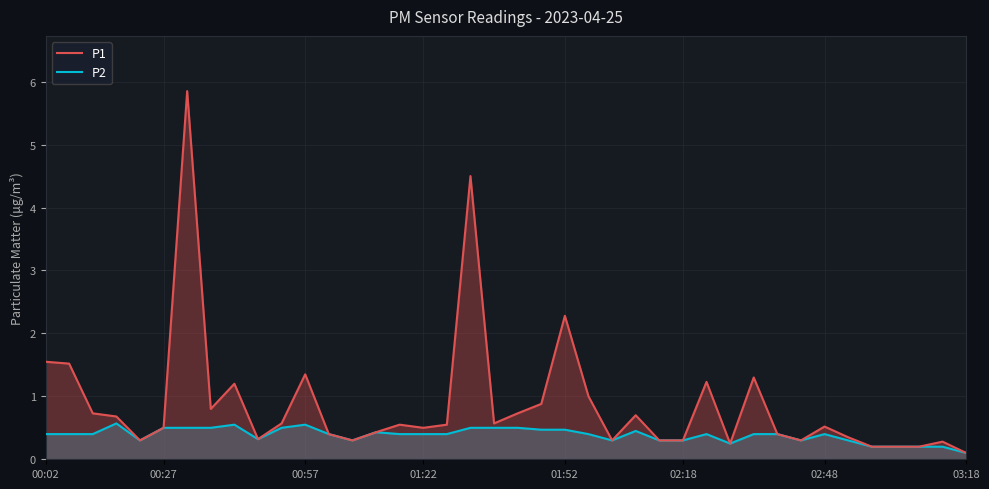

Reading left to right, what are all the values shown in this chart?

P1: 1.6	1.5	0.7	0.7	0.3	0.5	5.8	0.8	1.2	0.3	0.6	1.4	0.4	0.3	0.4	0.6	0.5	0.6	4.5	0.6	0.7	0.9	2.3	1.0	0.3	0.7	0.3	0.3	1.2	0.2	1.3	0.4	0.3	0.5	0.3	0.2	0.2	0.2	0.3	0.1
P2: 0.4	0.4	0.4	0.6	0.3	0.5	0.5	0.5	0.6	0.3	0.5	0.6	0.4	0.3	0.4	0.4	0.4	0.4	0.5	0.5	0.5	0.5	0.5	0.4	0.3	0.5	0.3	0.3	0.4	0.2	0.4	0.4	0.3	0.4	0.3	0.2	0.2	0.2	0.2	0.1